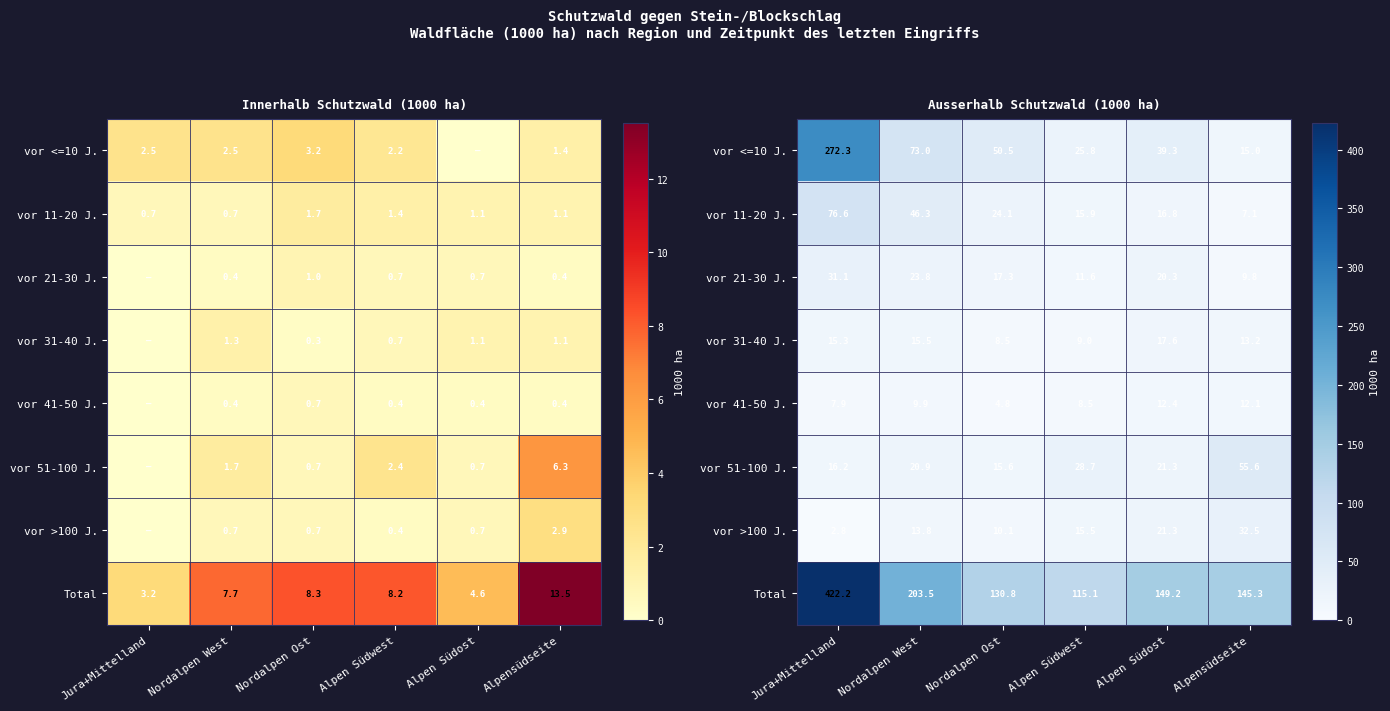

At which category is the sum across all series the highest?

Jura+Mittelland